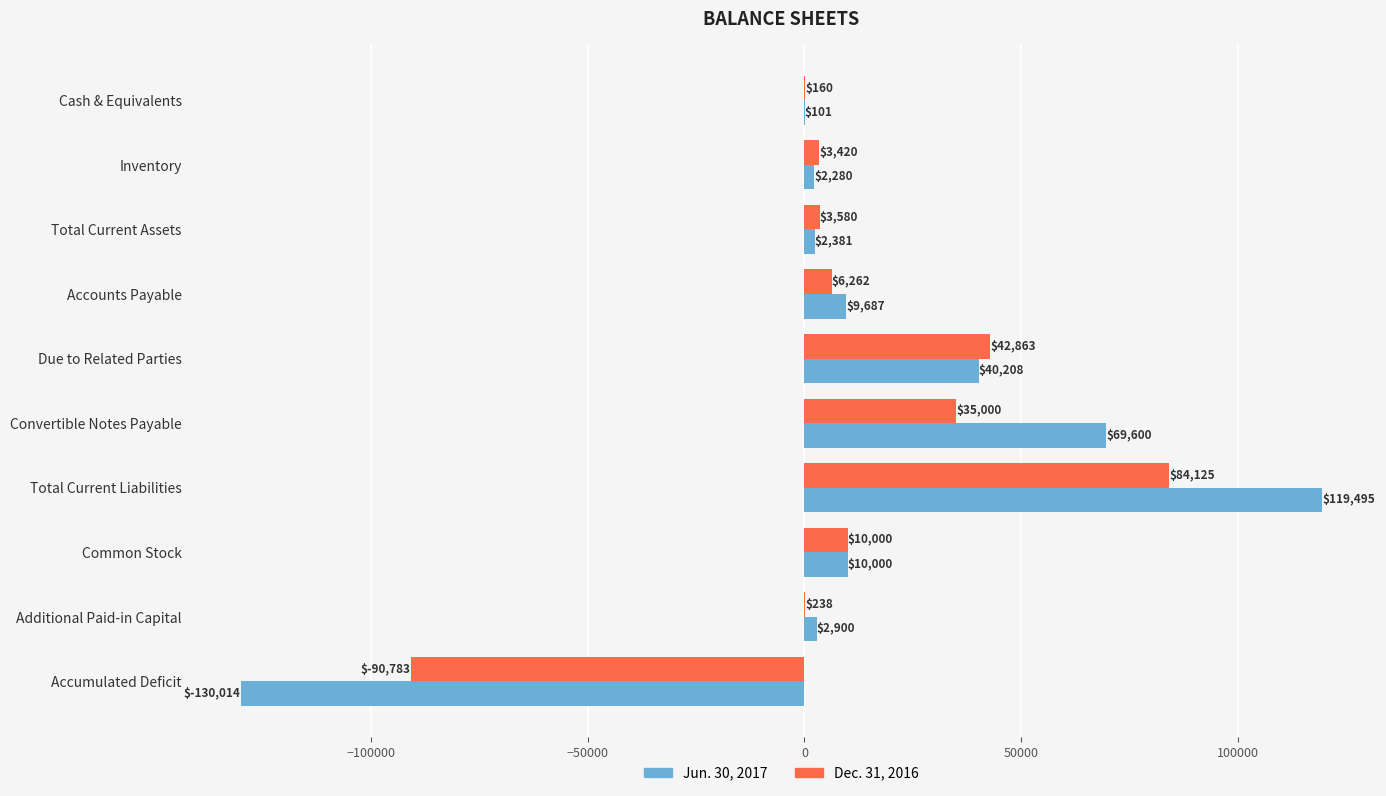

What is the sum of the Dec. 31, 2016 values at Convertible Notes Payable and Additional Paid-in Capital?

35238